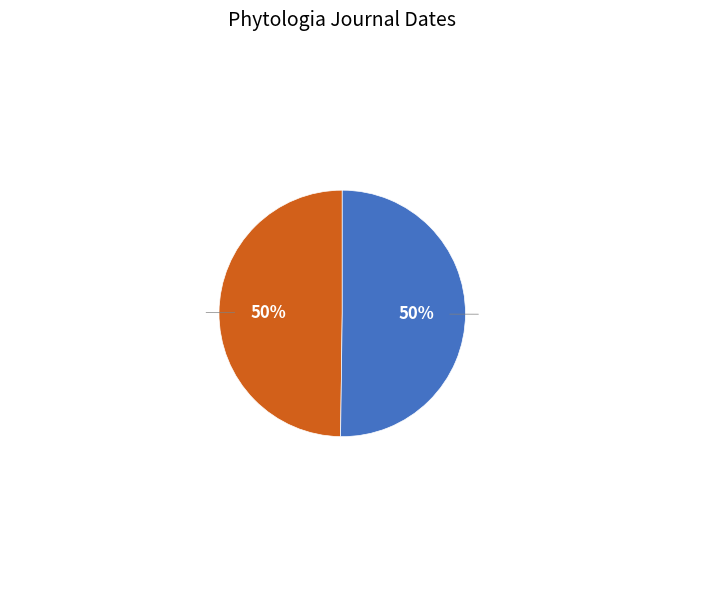

To the nearest percent, what percentage of the pie is Phytologia v.62:no.5 (1987:May)?

50%